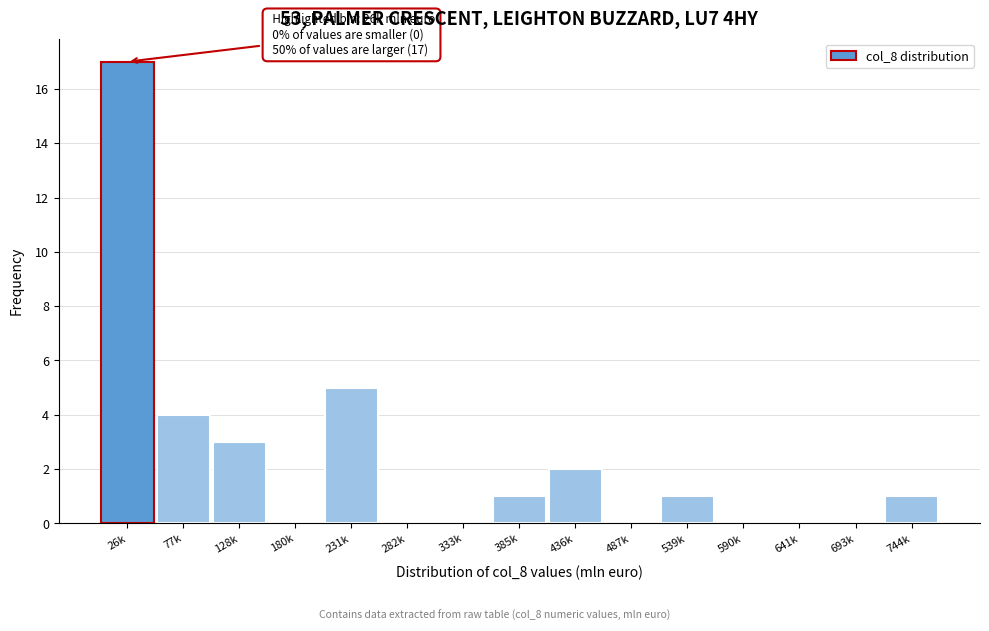

Reading right to left, extract all data points from this chart.

744k=1	693k=0	641k=0	590k=0	539k=1	487k=0	436k=2	385k=1	333k=0	282k=0	231k=5	180k=0	128k=3	77k=4	26k=17